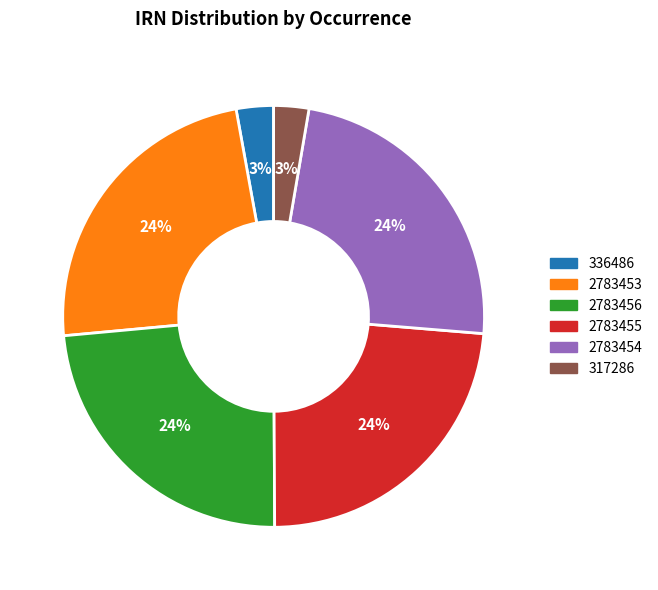

What is the ratio of the value at 2783454 to the value at 2783456?

1.0